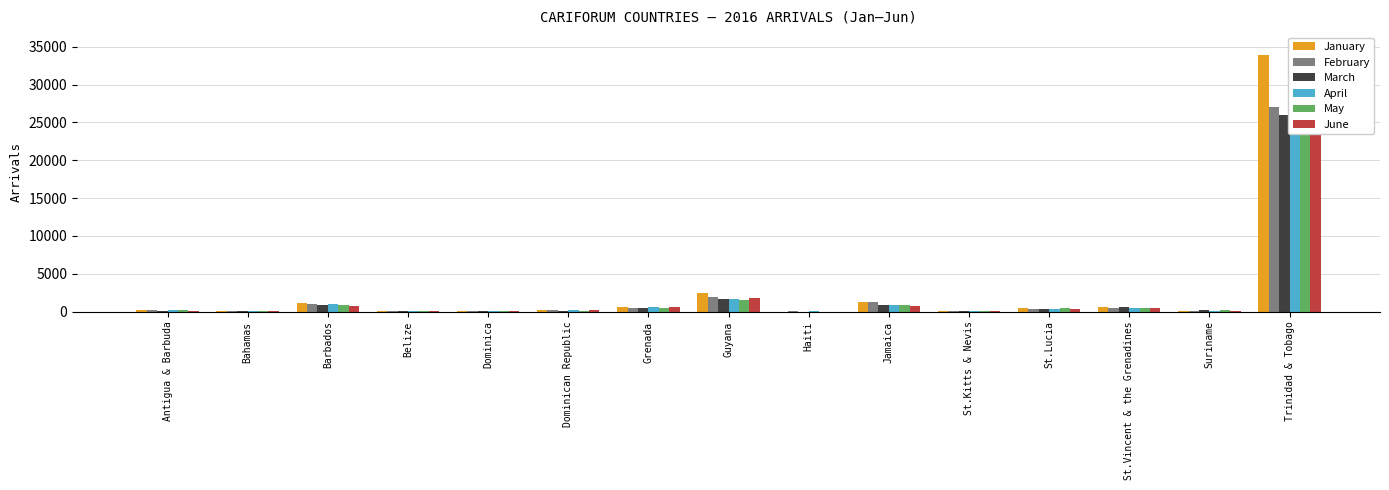

What is the difference between the maximum and second lowest values in the June series?

34826